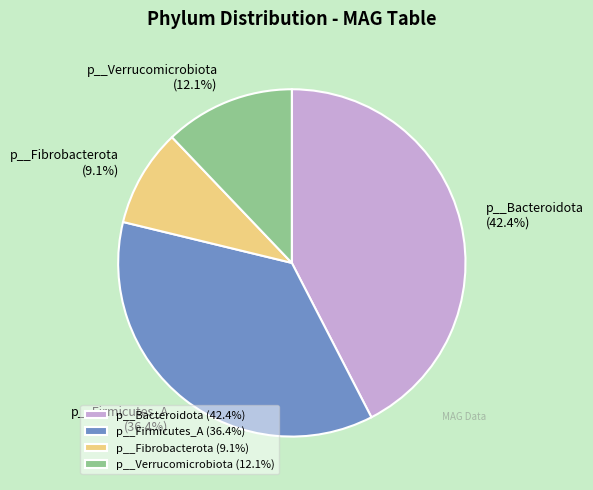

Combined, what portion of the pie is p__Fibrobacterota and p__Bacteroidota?

51.5%